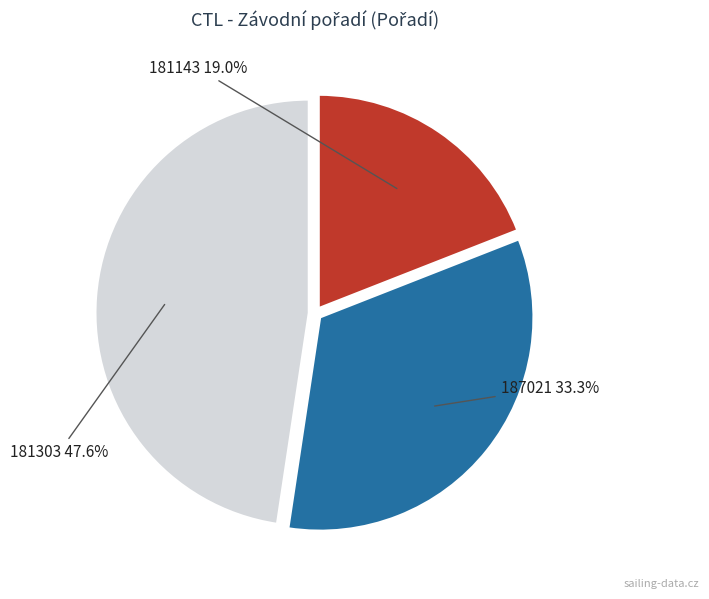

Is there any slice that represents more than half of the pie?

No